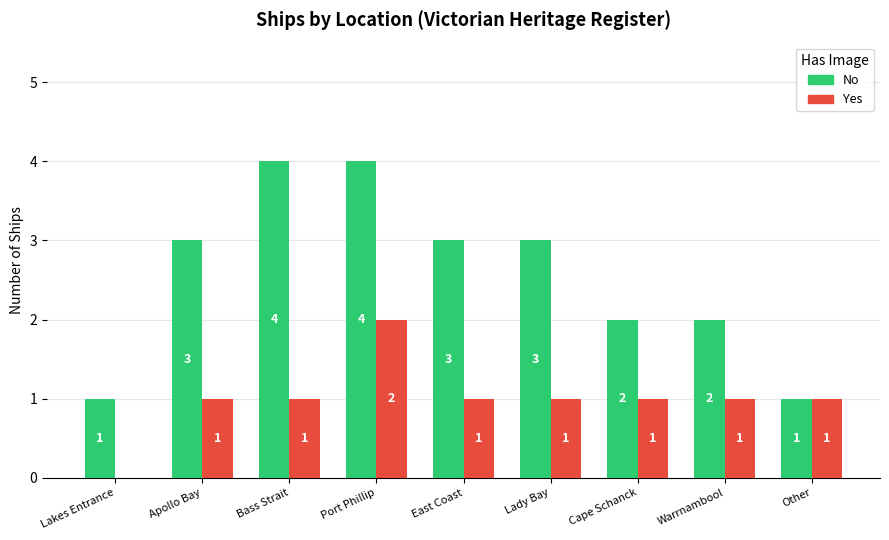

What is the highest value of the No series?

4